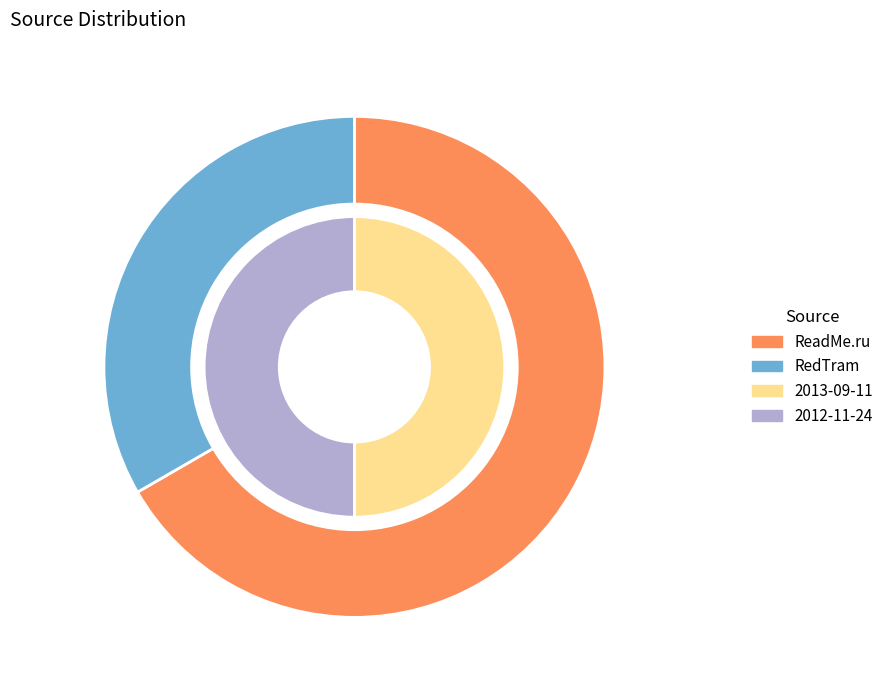

Is there a majority slice in this chart?

No